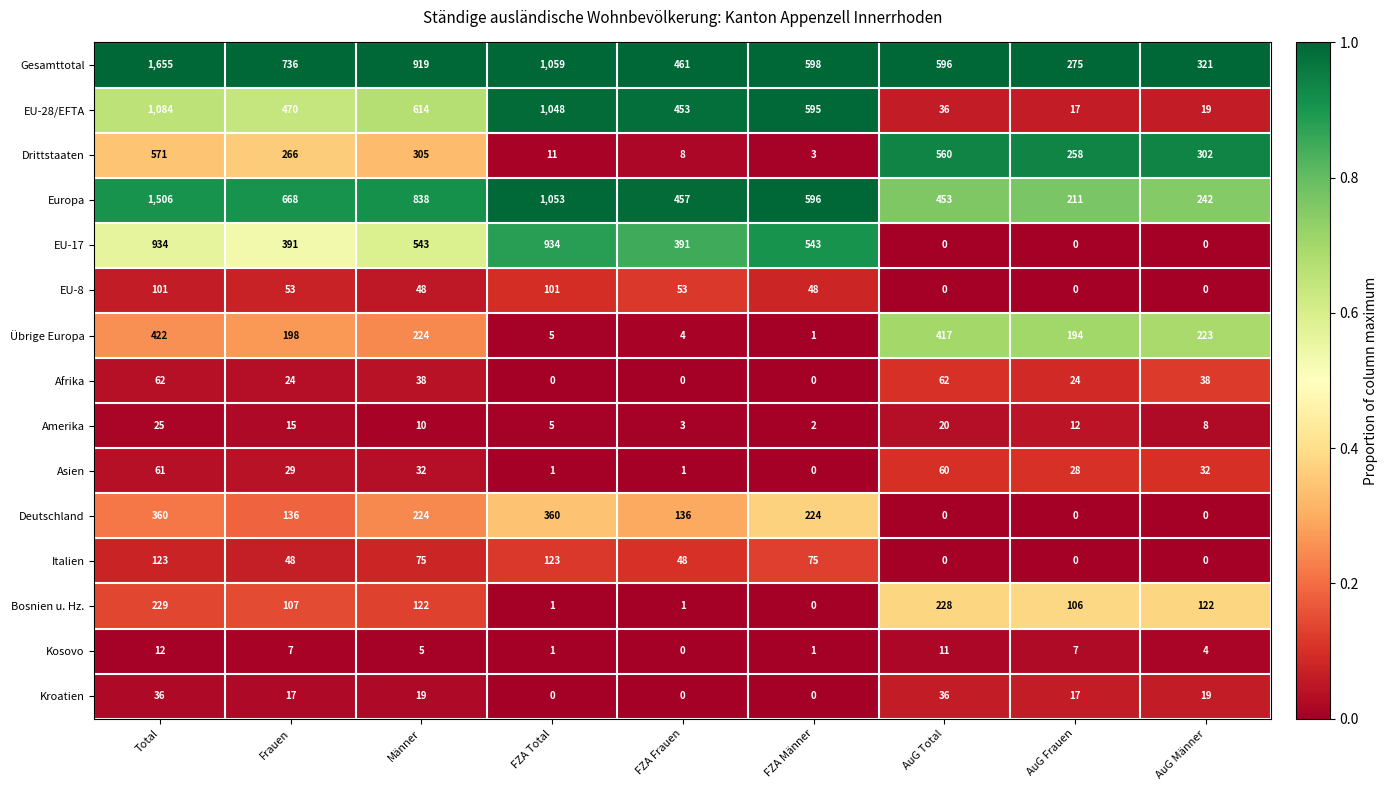

Which series has the widest spread of values?

Gesamttotal